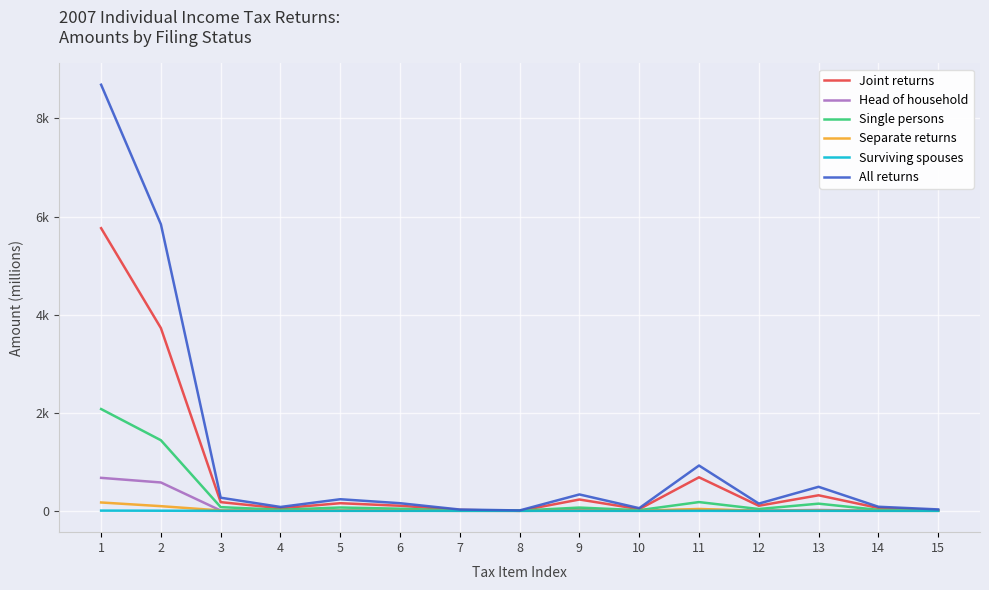

True or false: Single persons and All returns cross at least once.

False